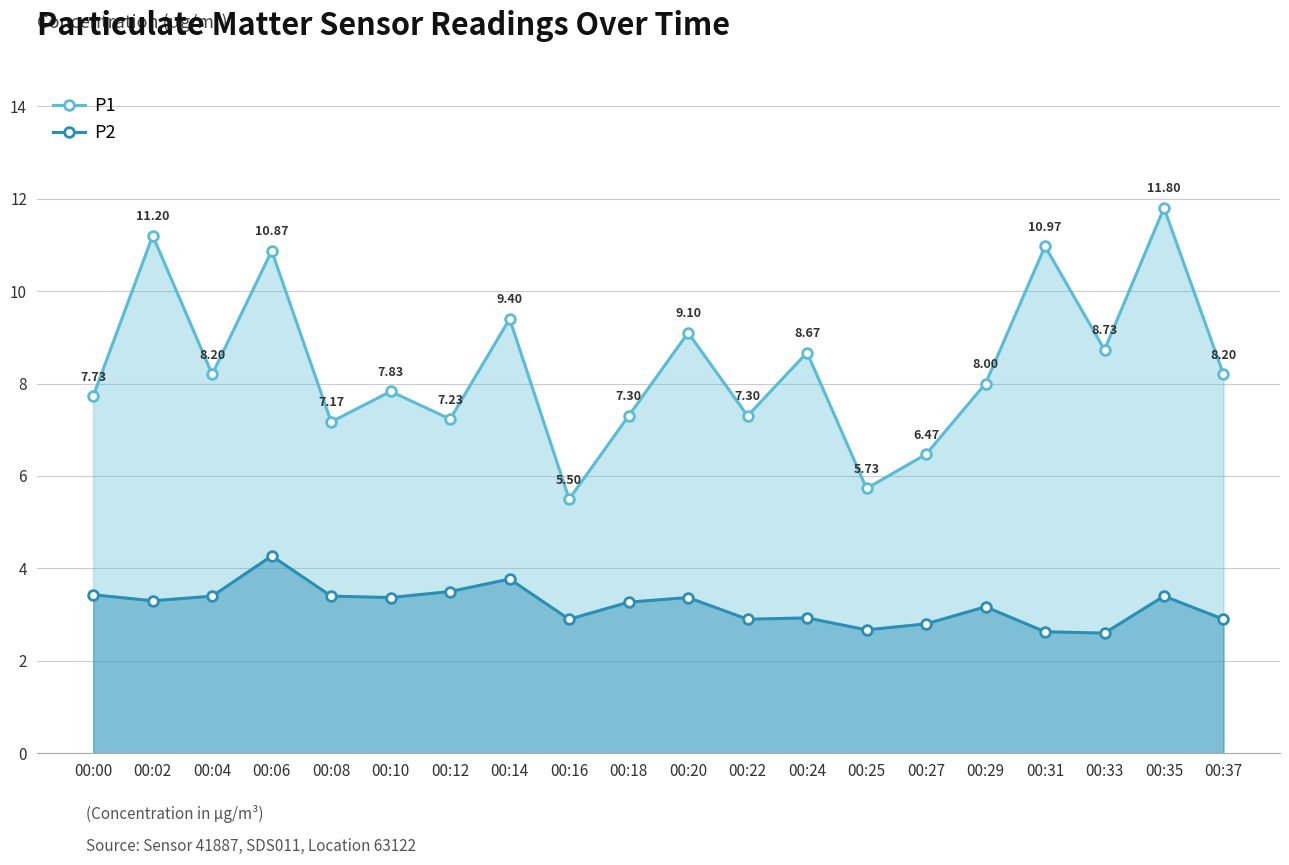

How many interior local peaks does the P1 series have?

8